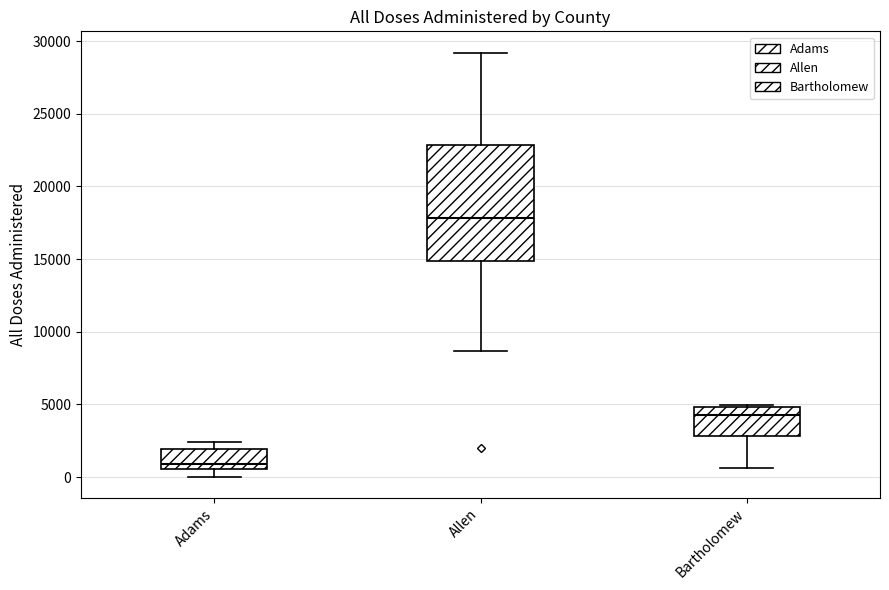

Which box has the lowest median line?

Adams